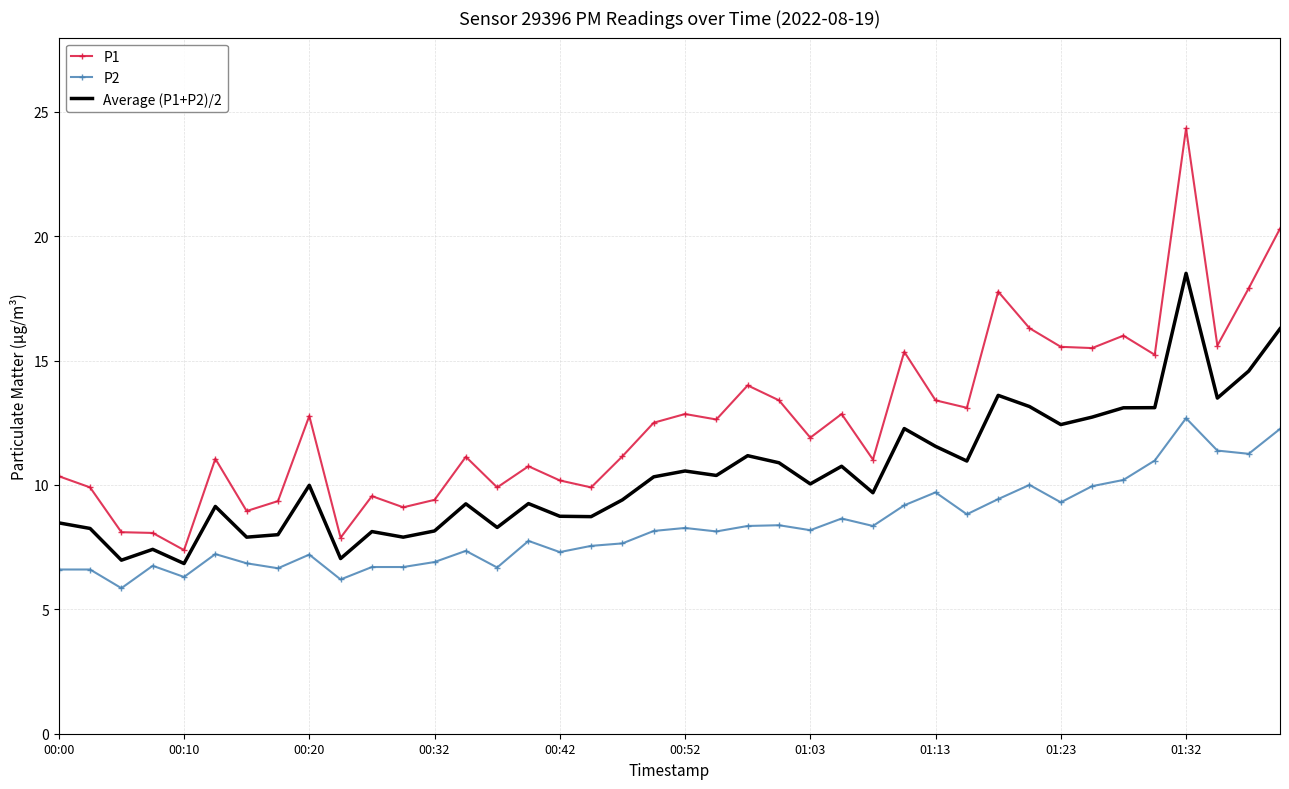

In P1, how many points are lower than both neighbors (excluding endpoints)?

13